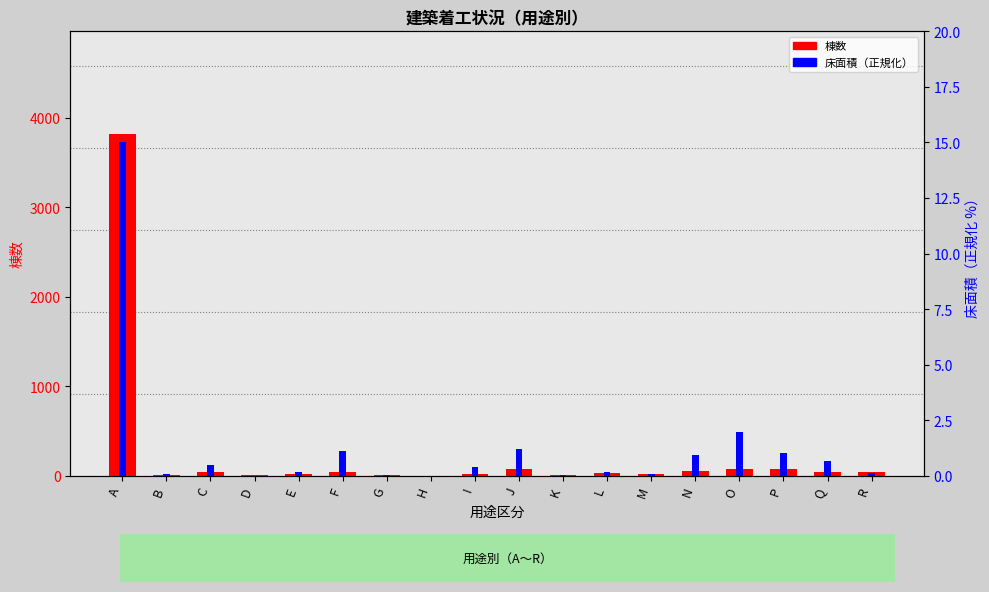

Rank the series by their average value, from highest to lowest.

棟数, 床面積（正規化）